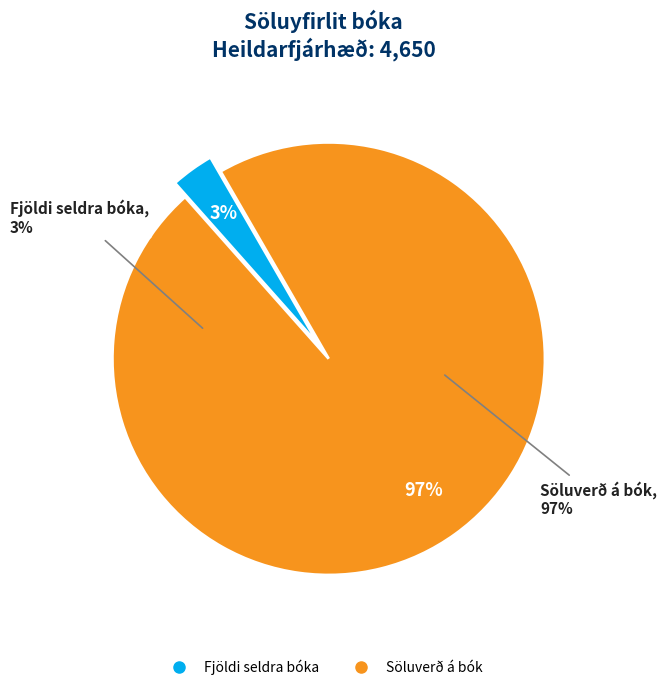

To the nearest percent, what percentage of the pie is Söluverð á bók?

97%